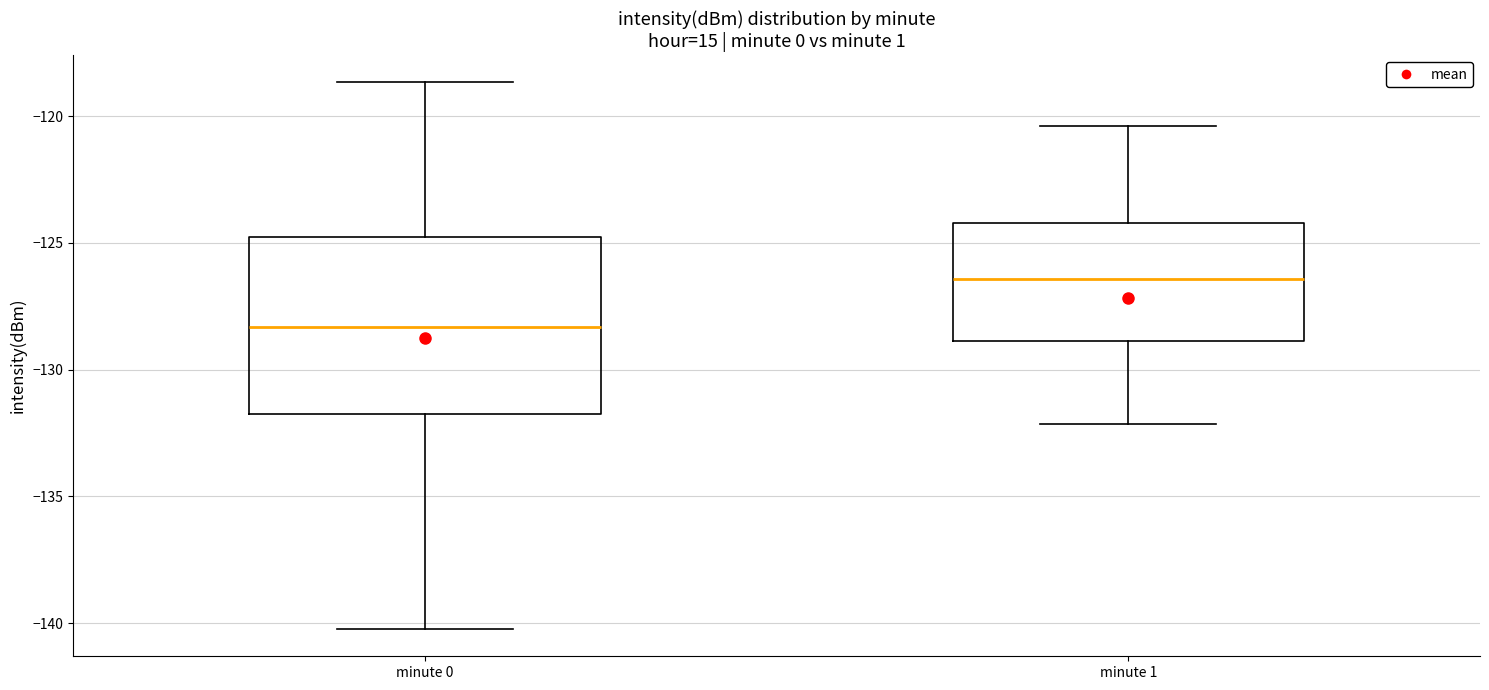

Reading left to right, transcribe this box plot: for each box, give where its median line is, the range the box spans, and where its two whiskers end, as read against the y-axis. The values are not printed on the chart, so give them approximately, as read against the axis.

minute 0: median -128.5, box -132.0 to -125.0, whiskers -140.0 to -118.5
minute 1: median -126.5, box -129.0 to -124.0, whiskers -132.0 to -120.5